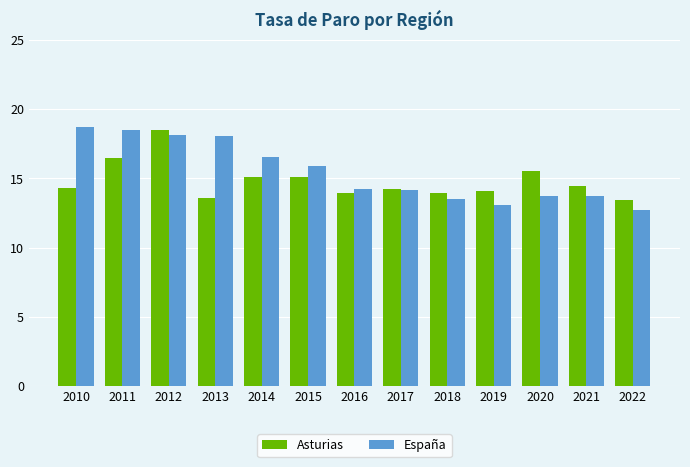

Which series has the largest total across all categories?

España